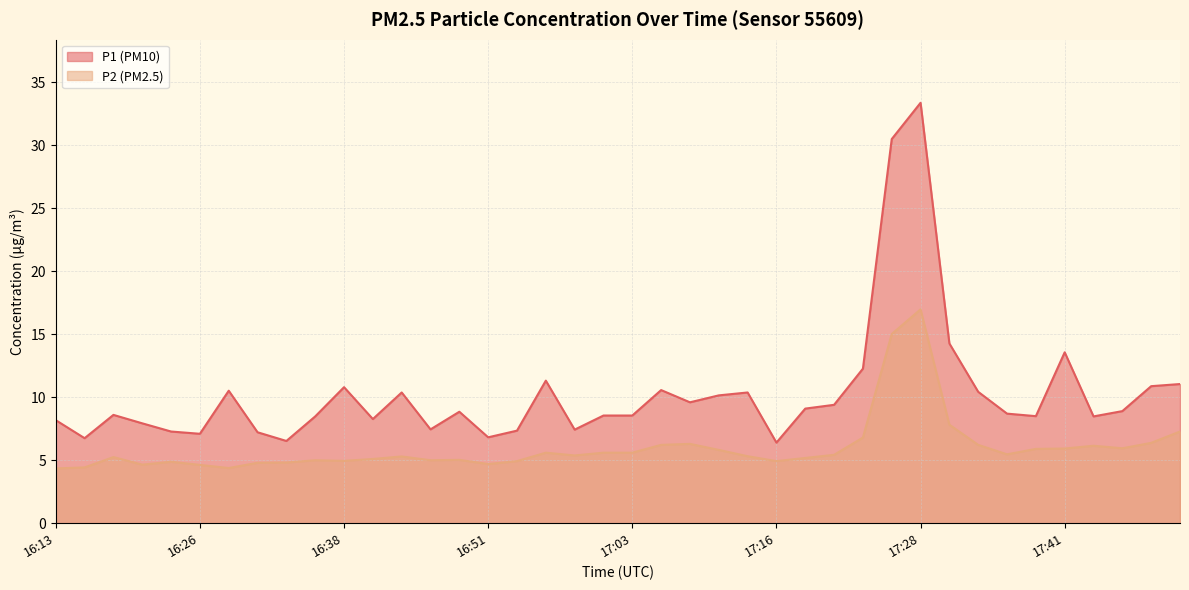

At 17:36, list the series in order from smallest to largest.

P2, P1